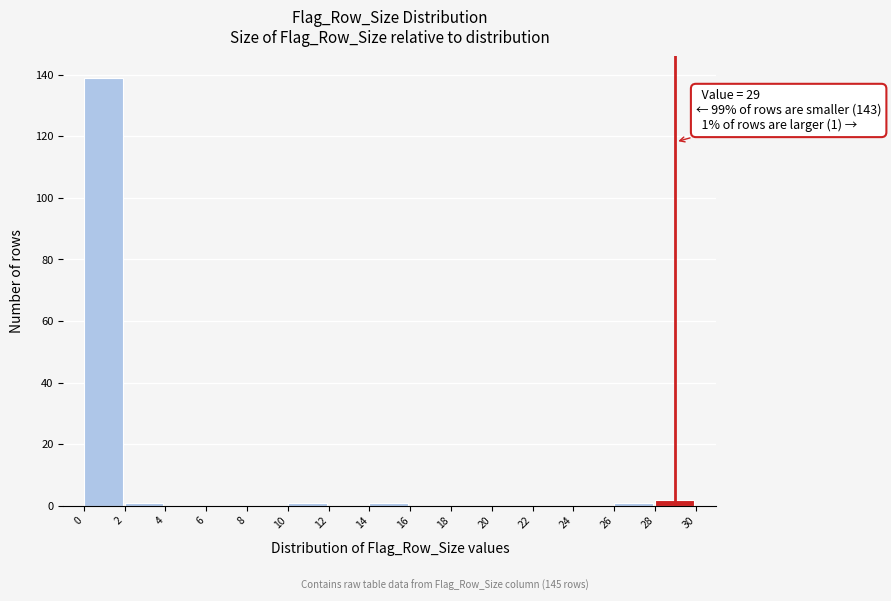

Which range on the x-axis has the tallest bar?

0 to 2